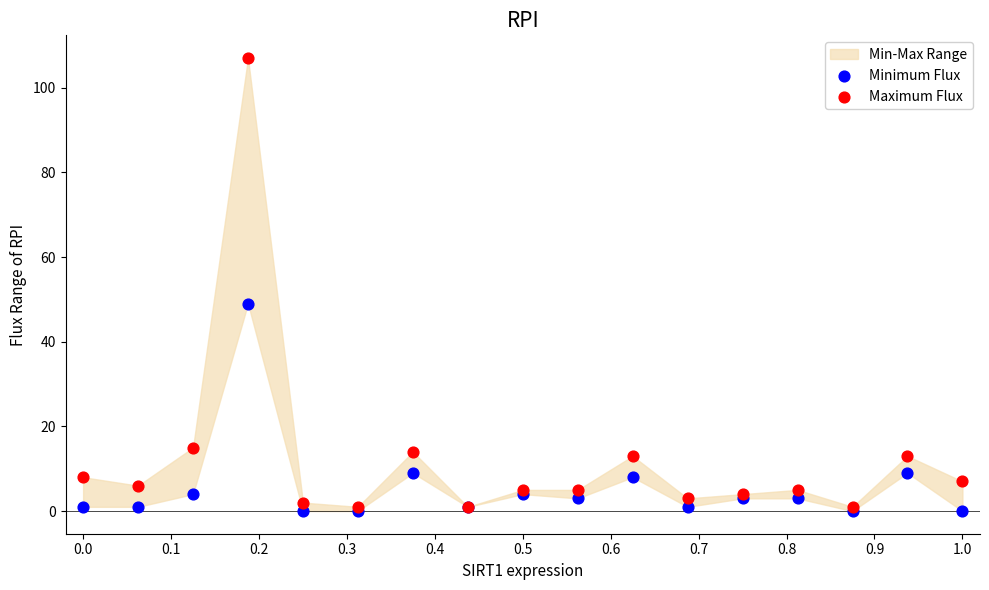

Across all series, what Y value is closest to 53?

49